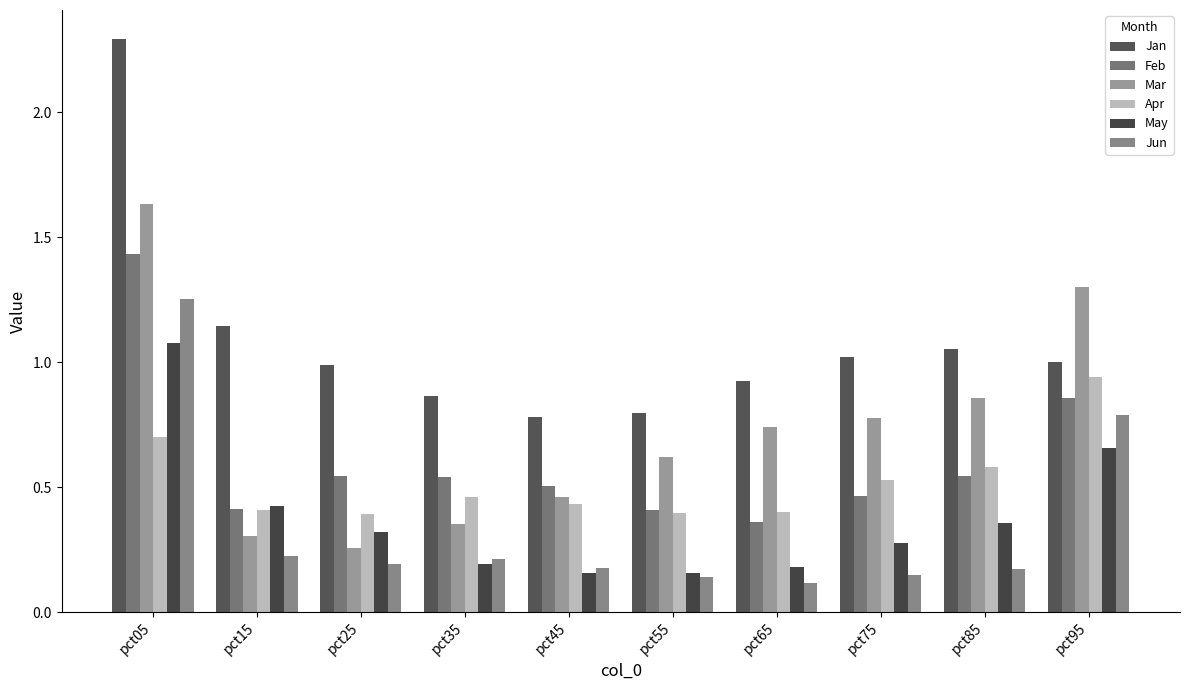

True or false: Jan has a value of 0.5 at pct45.

False